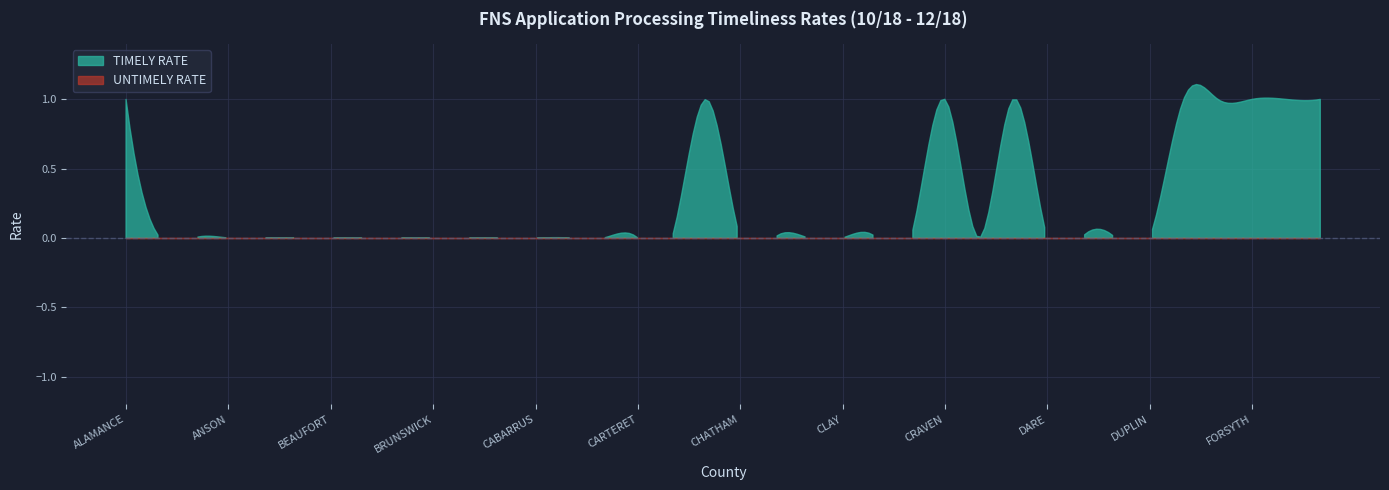

The value of UNTIMELY RATE at FORSYTH is 0. True or false?

True